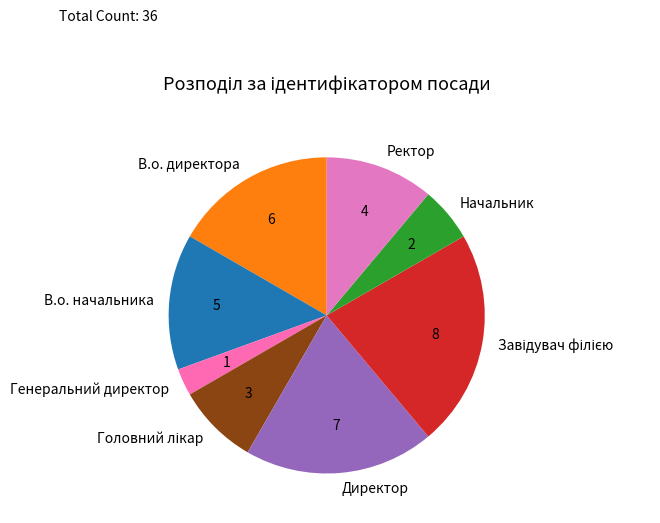

What is the smallest slice in the pie chart?

Генеральний директор